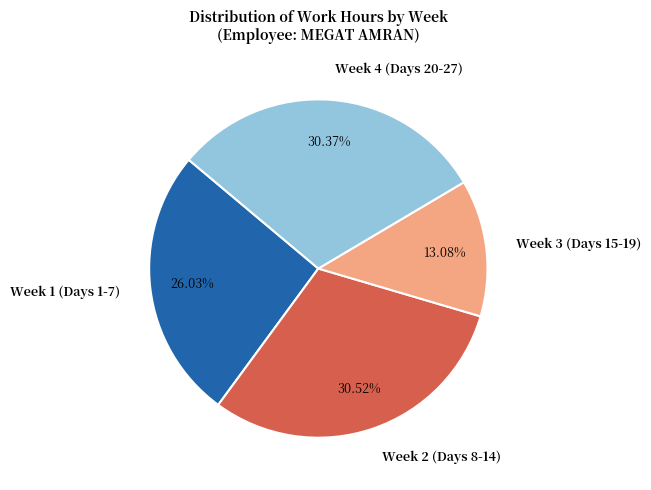

Is the sum of Week 3 (Days 15-19) and Week 1 (Days 1-7) greater than half?

No